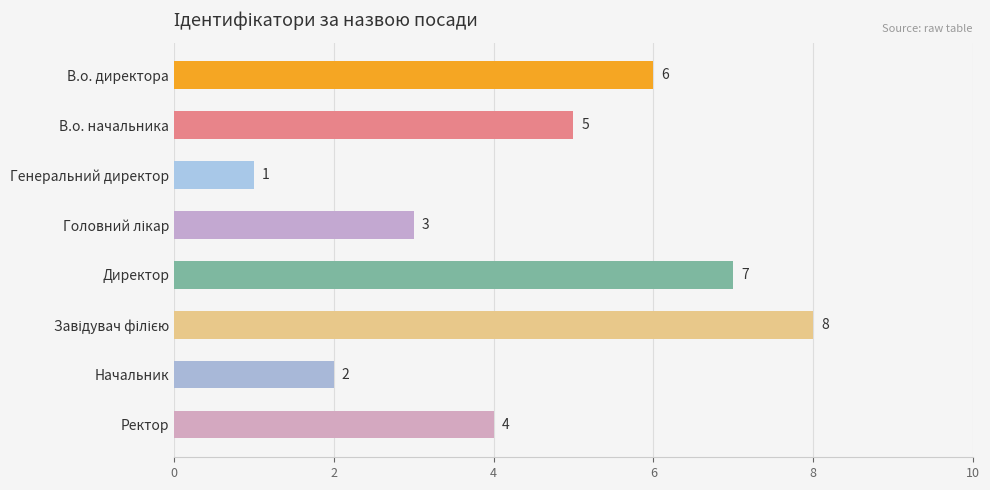

Count the values in the range 3 to 7.

5